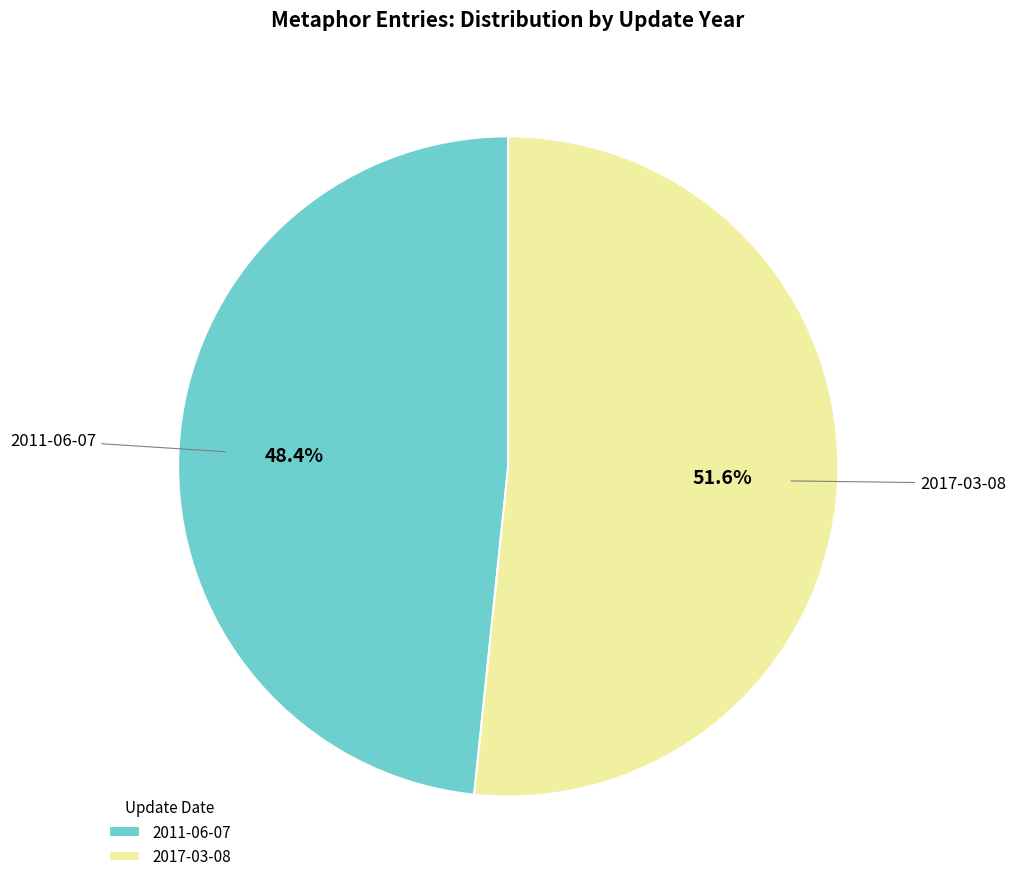

Is there any slice that represents more than half of the pie?

Yes